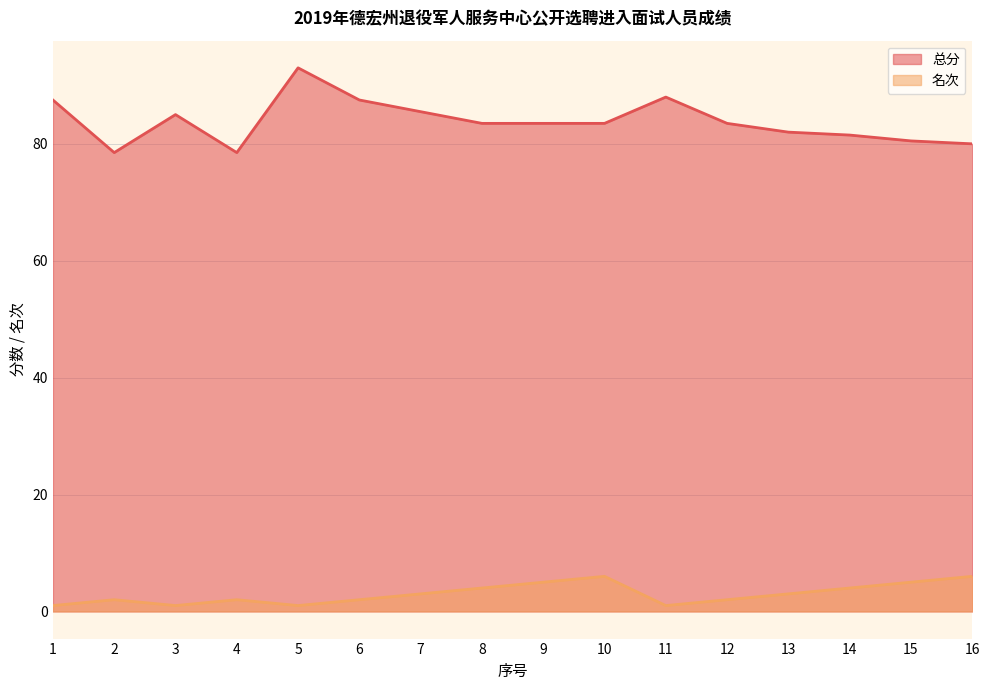

In 名次, how many points are lower than both neighbors (excluding endpoints)?

3